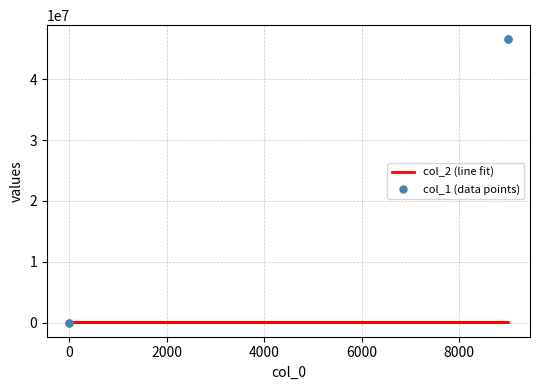

Between 2000 and 4000, which is larger?

4000